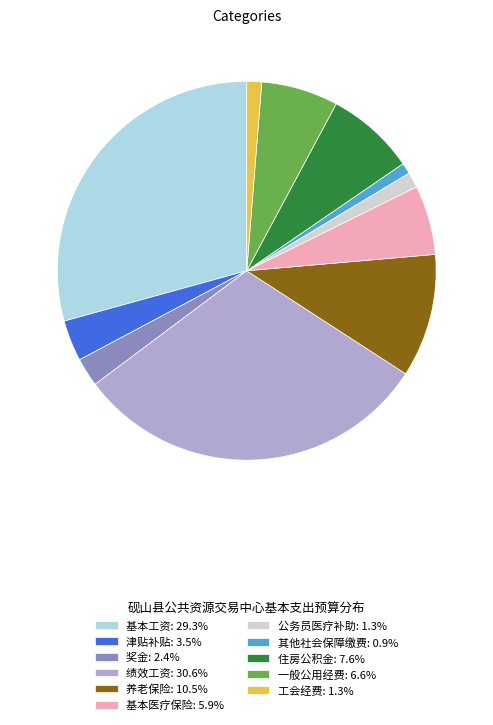

How many segments does this pie chart have?

11